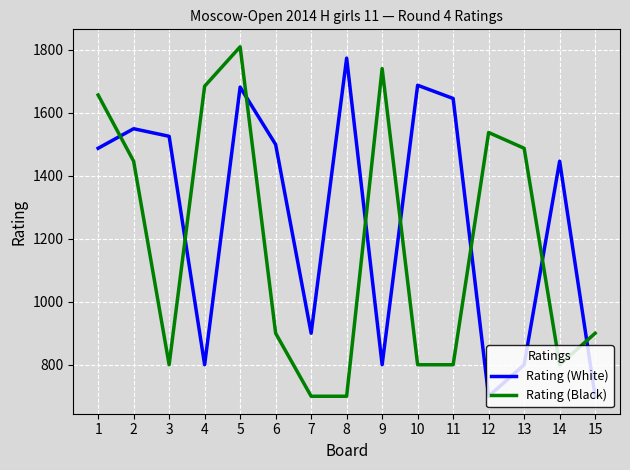

What is the difference between the maximum and minimum values in the Rating (White) series?

1073